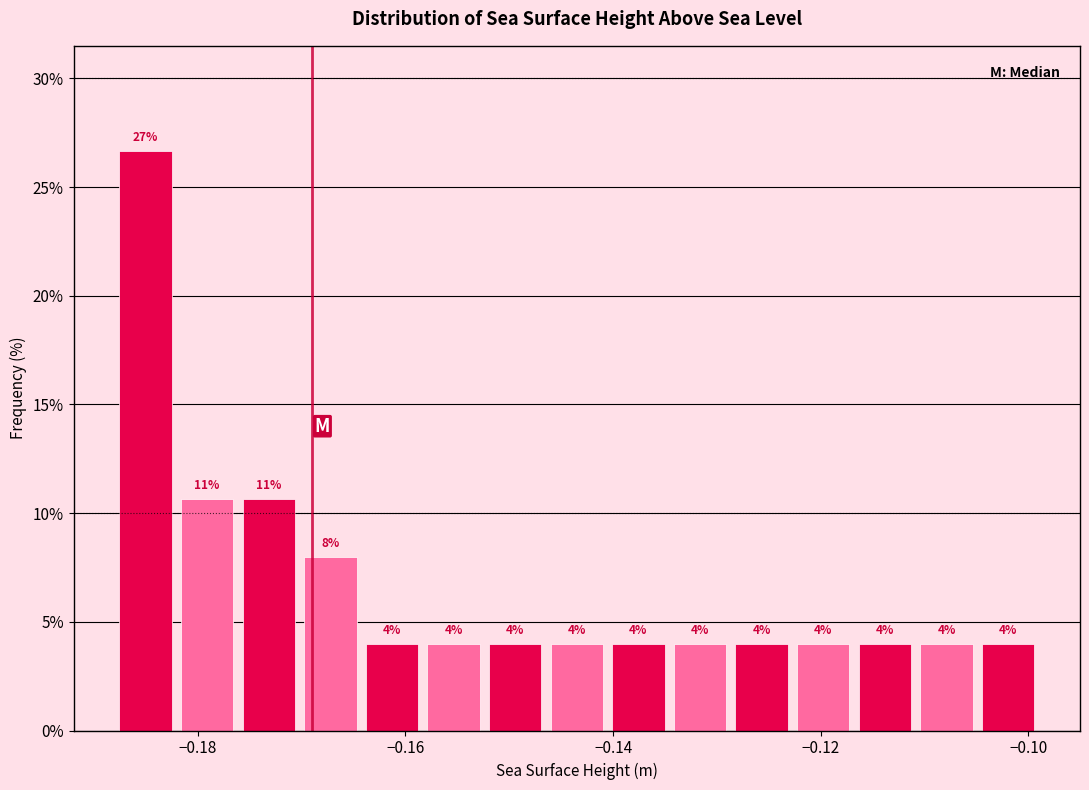

Around what value on the x-axis is the tallest bar? Give the approximate position of its centre, as read against the axis.

-0.186